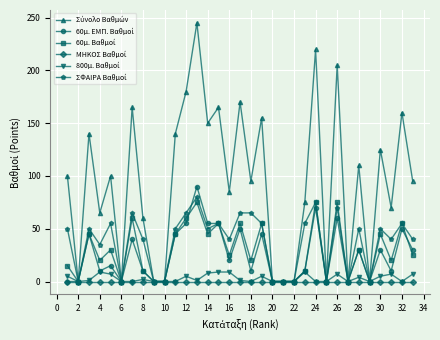

What is the maximum value shown in the chart?

245